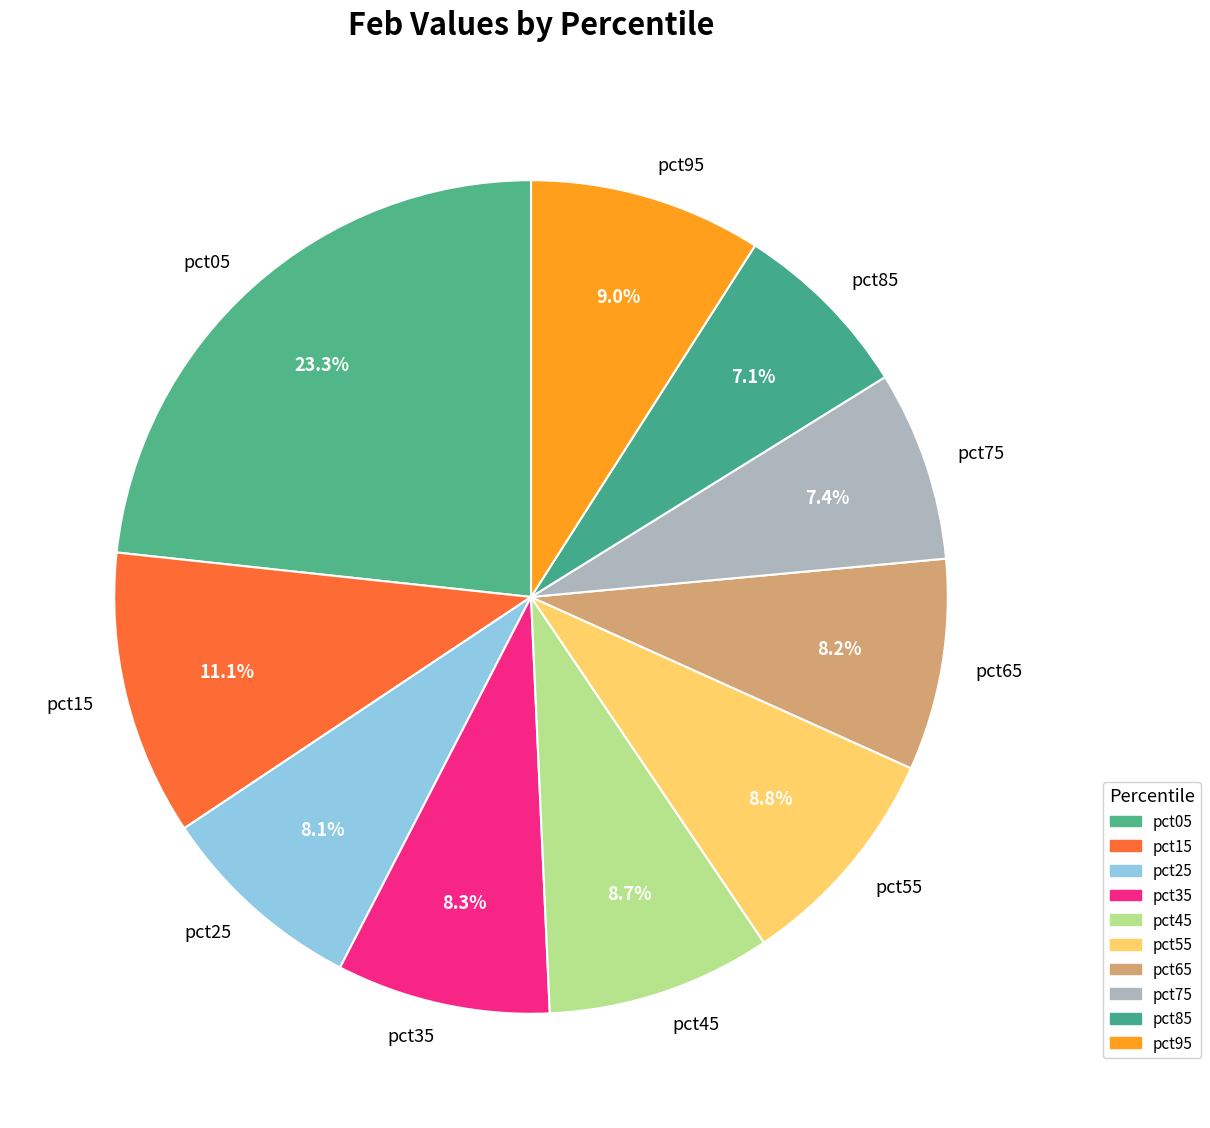

Which slice is the largest?

pct05